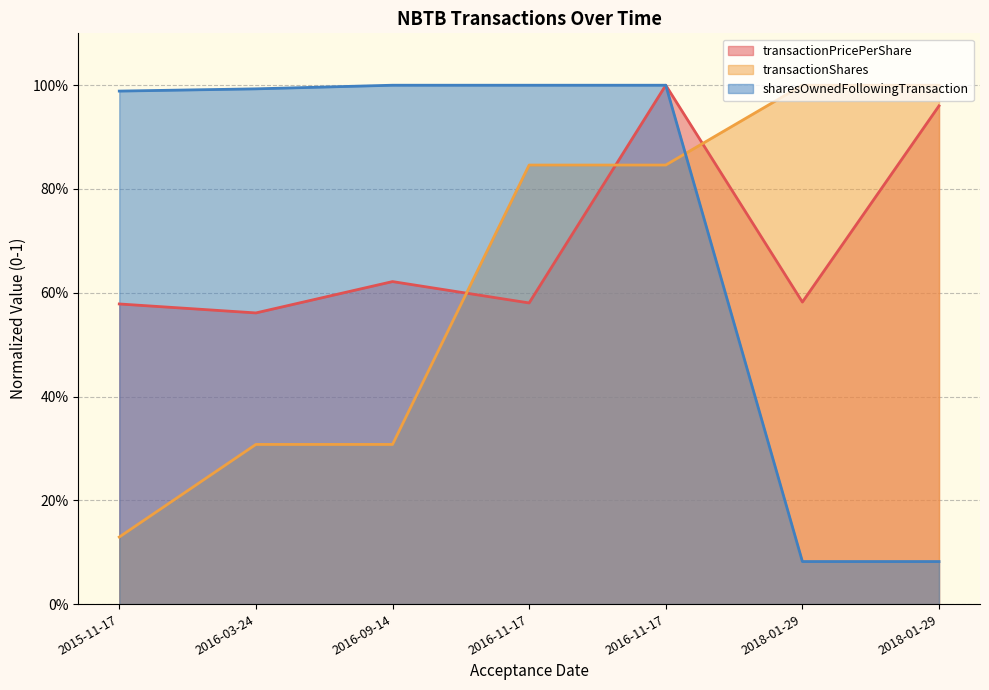

Which has a higher value, 2018-01-29 or 2016-11-17?

2018-01-29